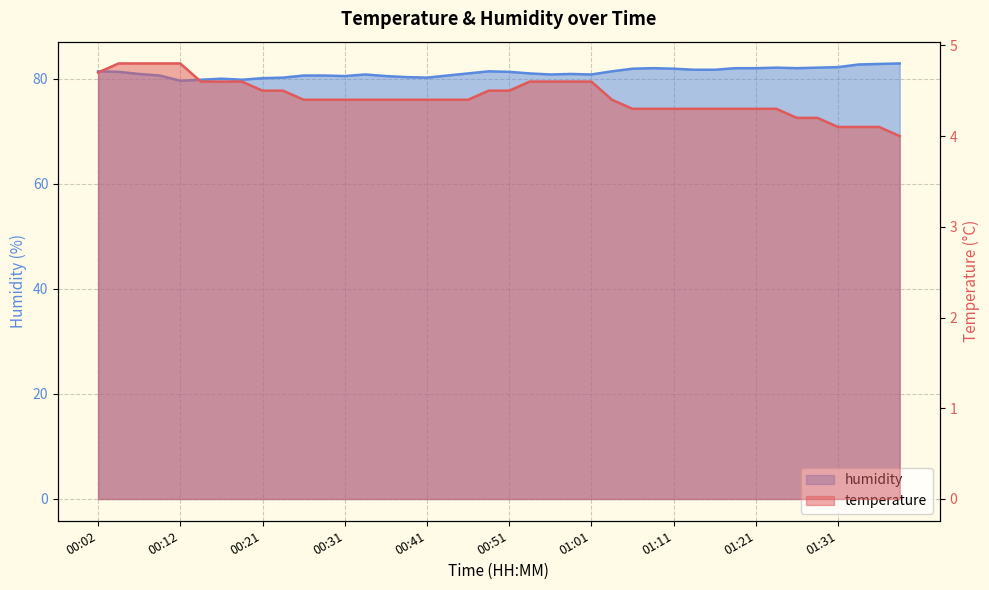

True or false: temperature and humidity cross at least once.

False